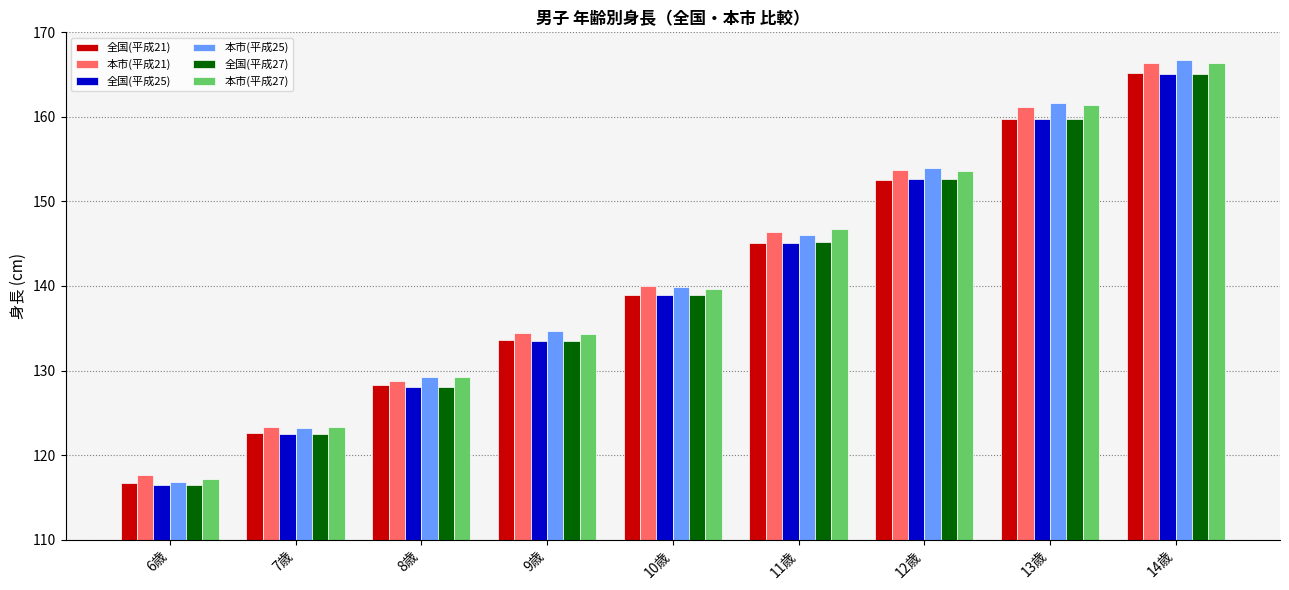

What is the lowest value of the 本市(平成21) series?

117.6